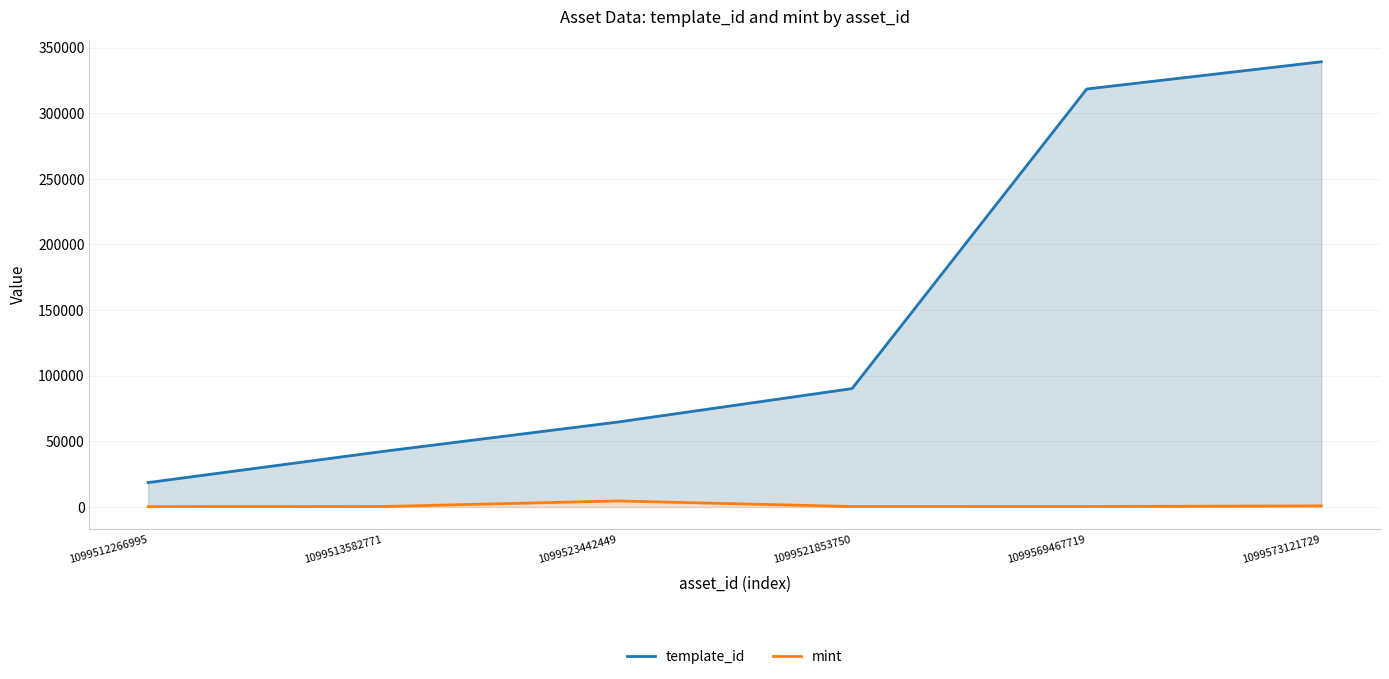

What is the average value of the template_id series?

145573